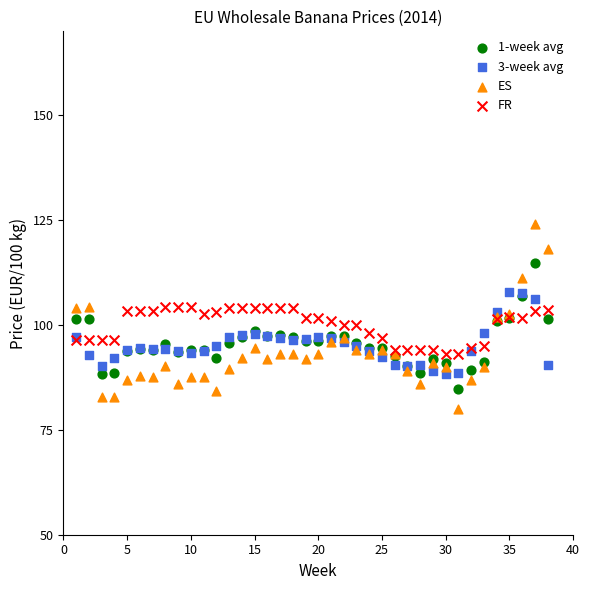

Which series reaches the maximum Y coordinate?

ES